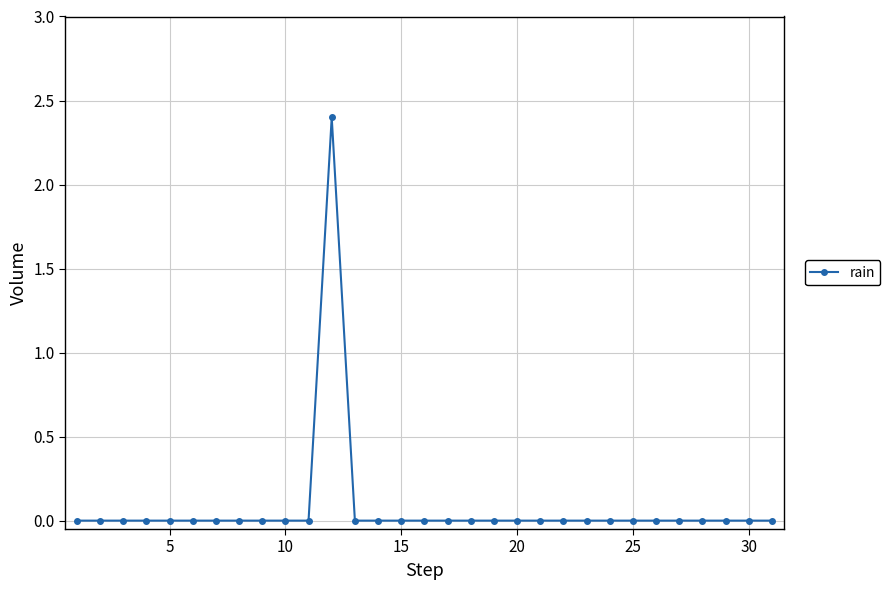

True or false: there are more than 0 points higher than both neighbors.

True